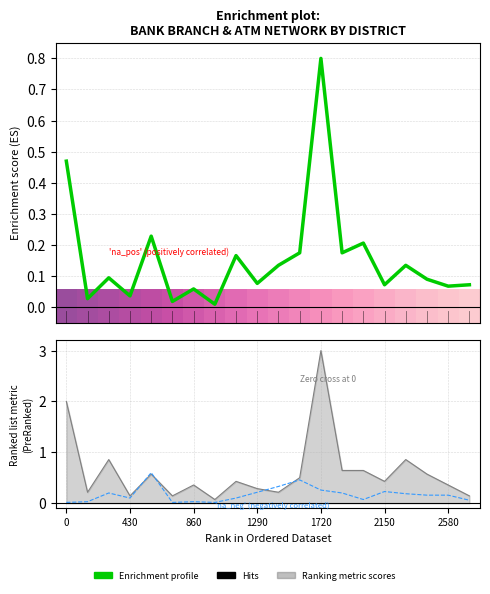

What is the difference between the second highest and minimum values?

0.5